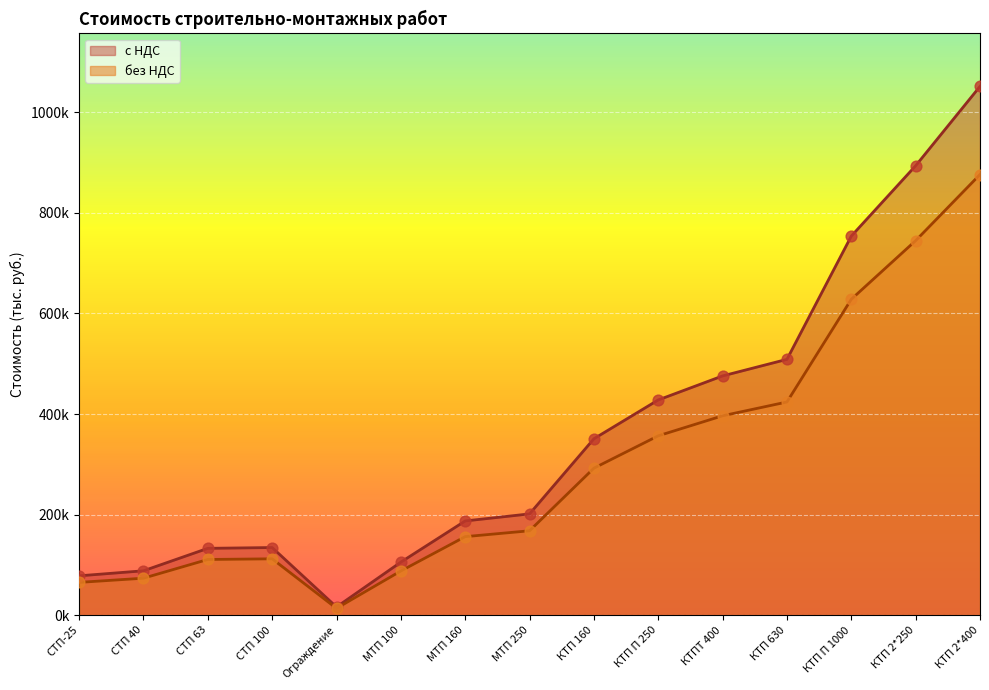

What is the total value across all series at КТП П 250?

784772.4